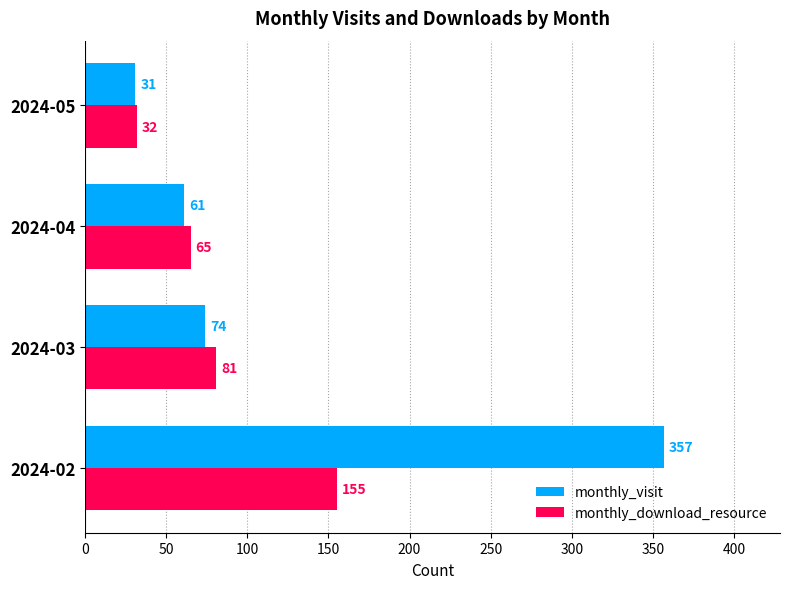

At which category is the sum across all series the highest?

2024-02